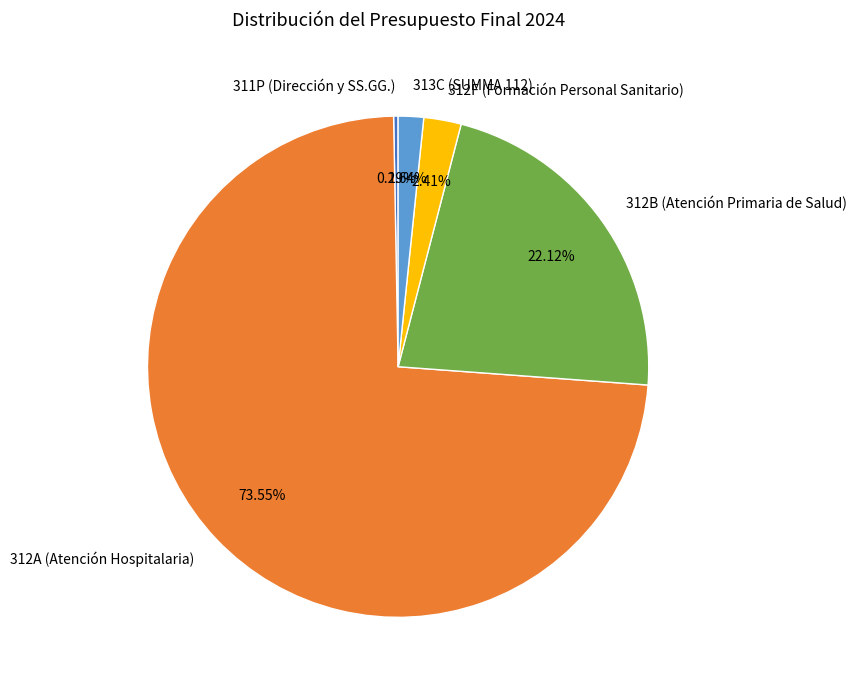

How many slices are in this pie chart?

5